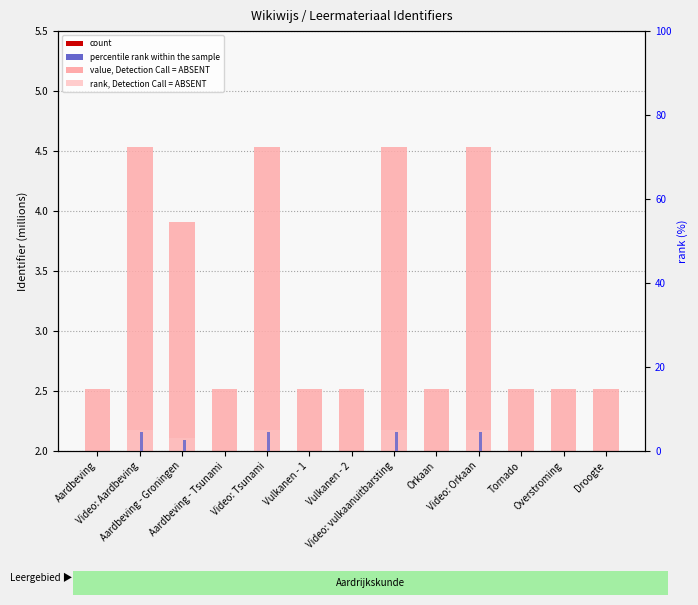

How many bars are there in each group?

4